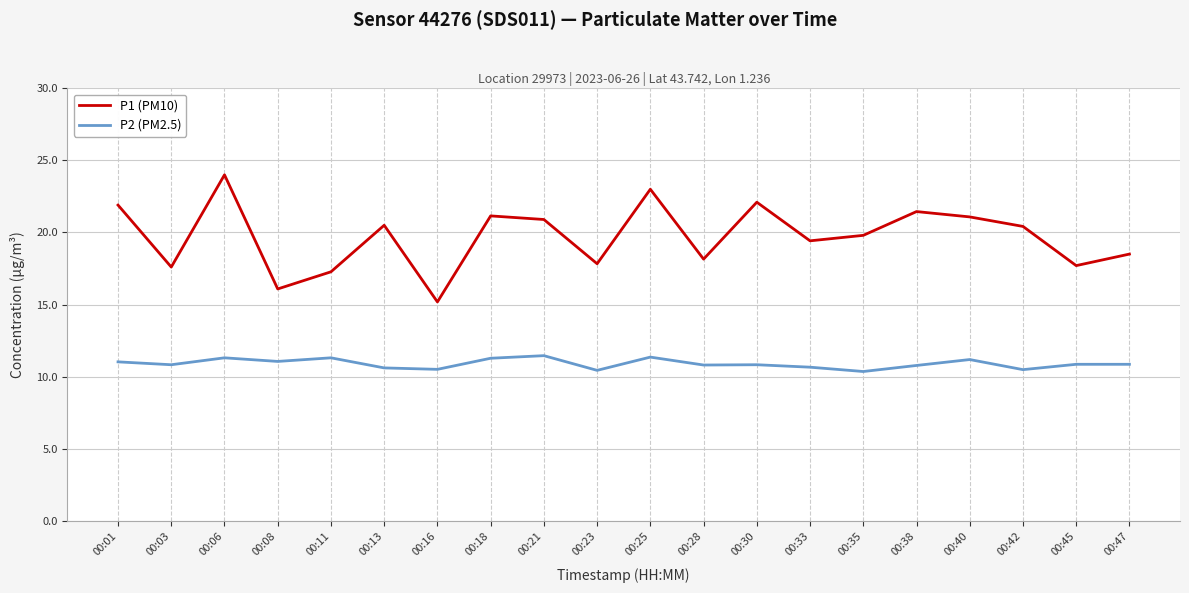

Is this an area chart (filled region under the line)?

No